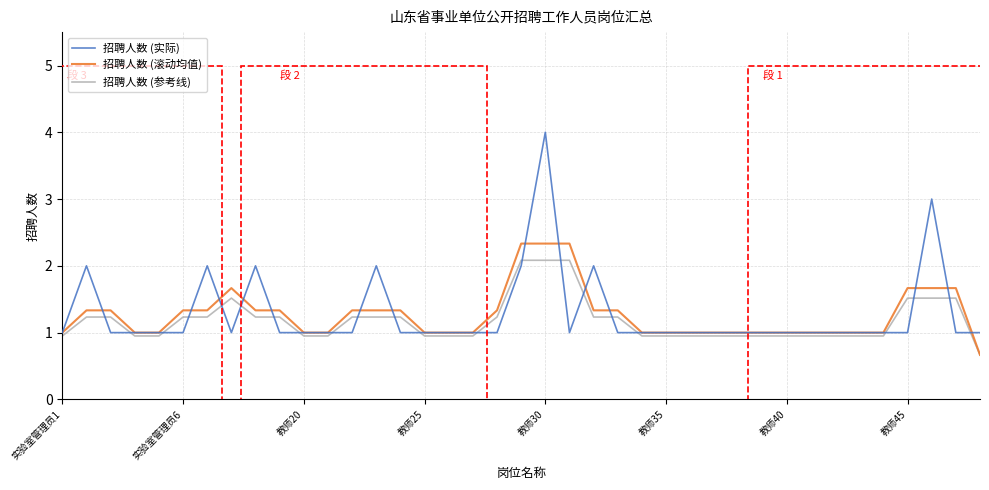

Which series has the largest range (max minus min)?

招聘人数 (实际)